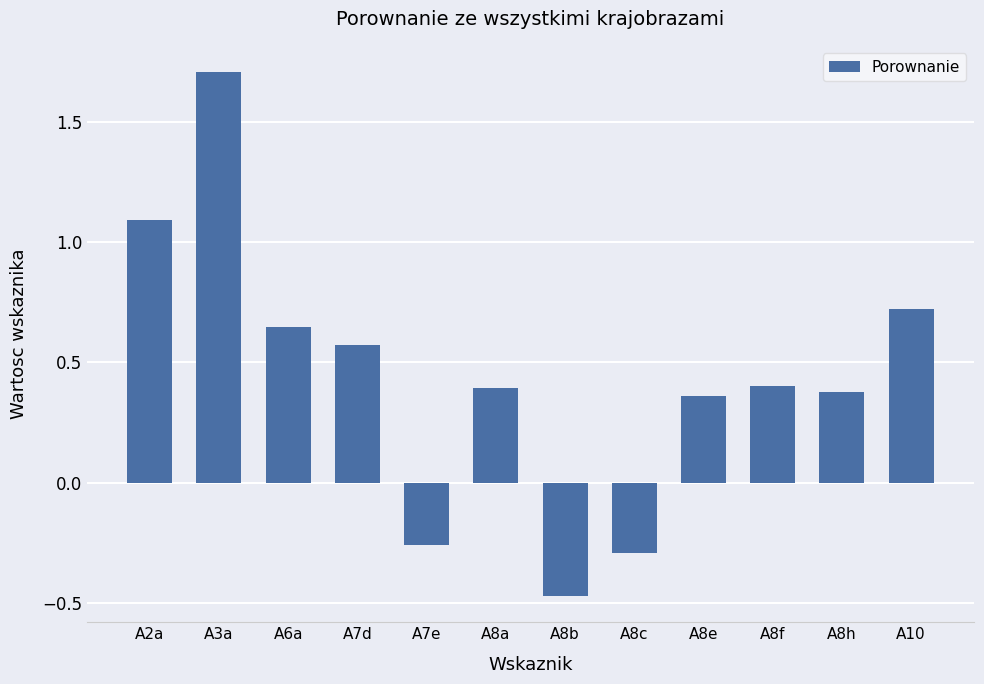

What is the sum of all values?

5.2